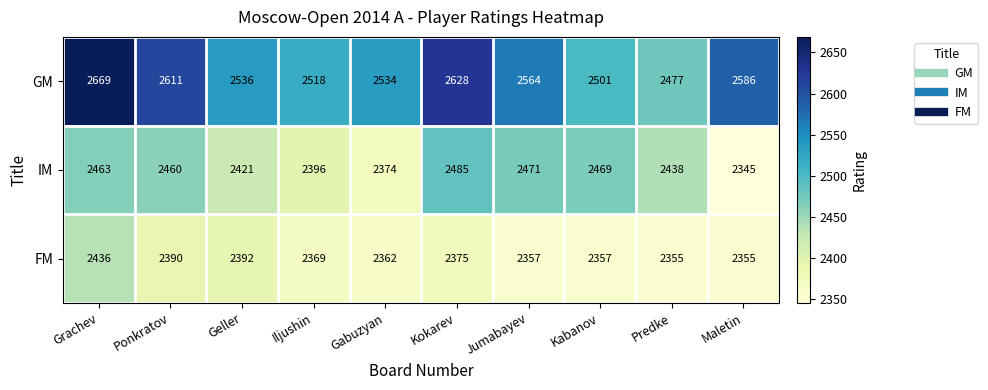

Is it true that IM equals 2421 at Geller?

True